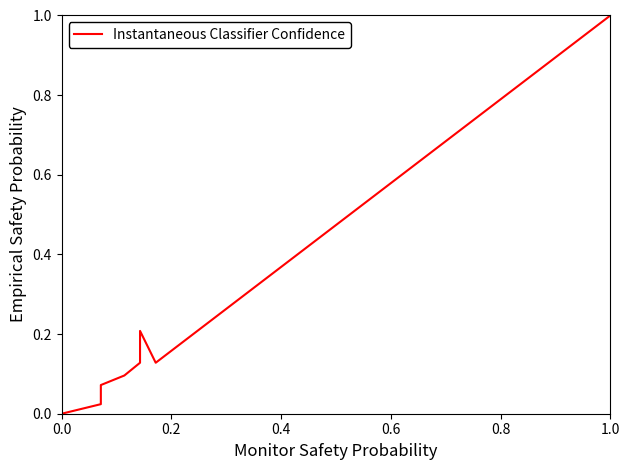

How many lines are shown in the chart?

1